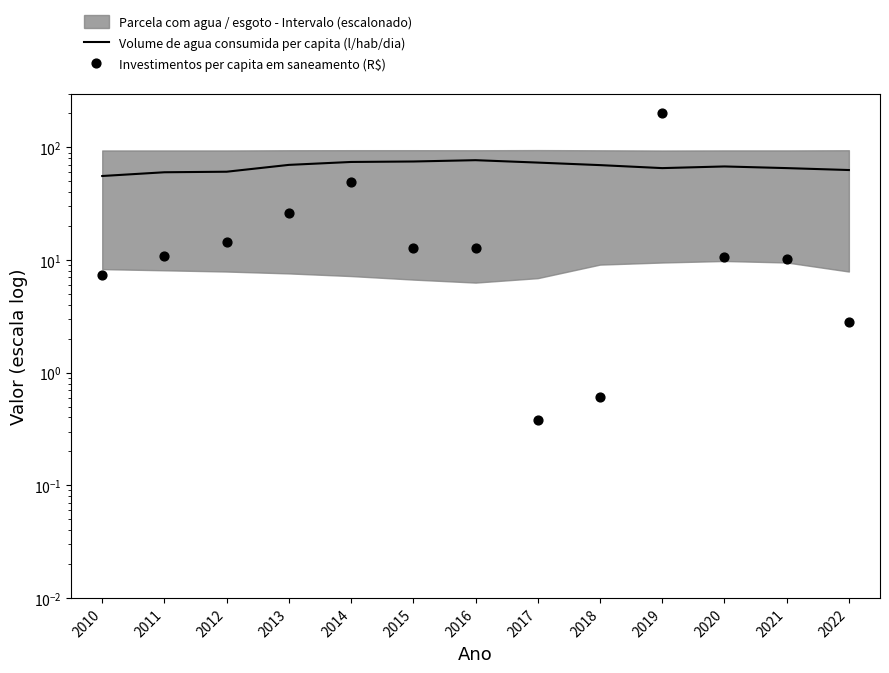

Is the value of Volume de agua consumida per capita (l/hab/dia) at 2011 greater than the value of Investimentos per capita em saneamento (R$) at 2020?

Yes